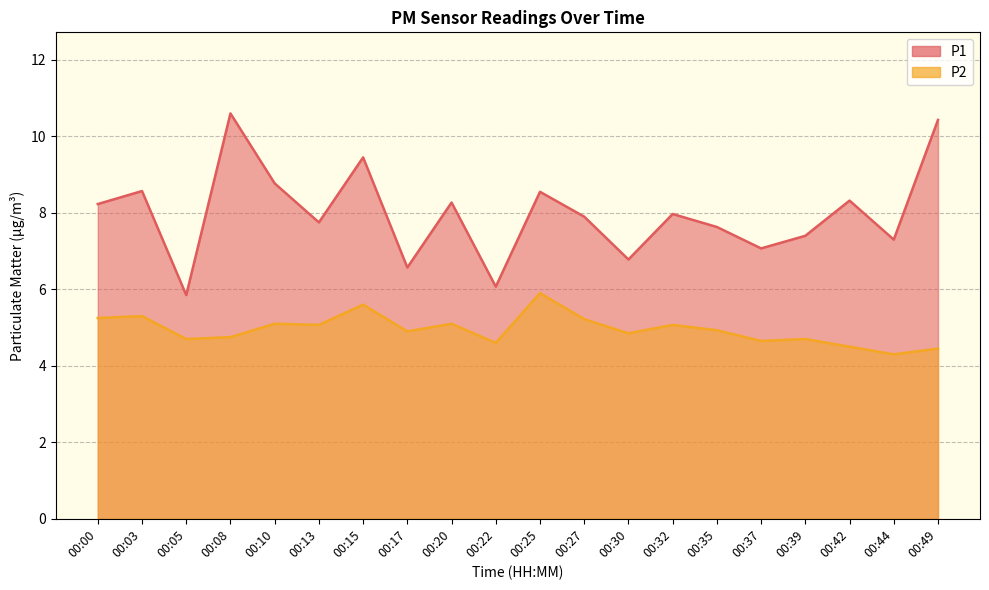

True or false: P1 and P2 cross at least once.

False